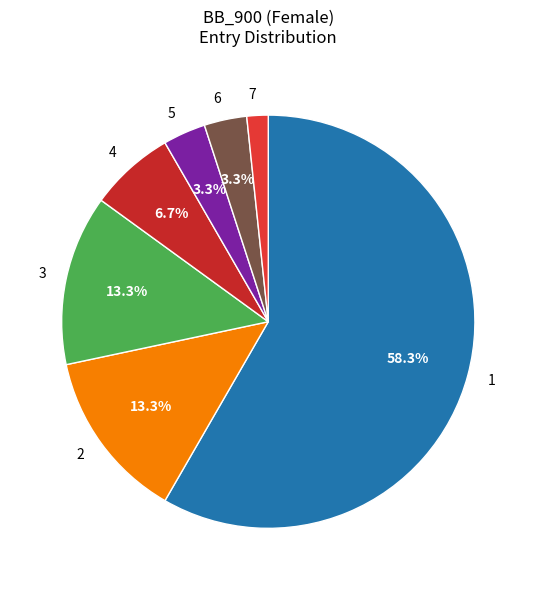

Which category has the smallest portion of the pie?

7